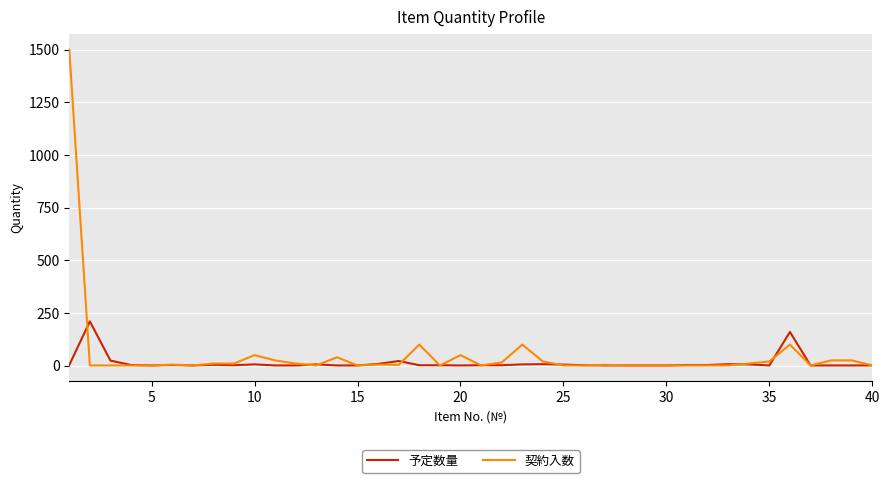

List the series in order of their peak value, lowest first.

予定数量, 契約入数